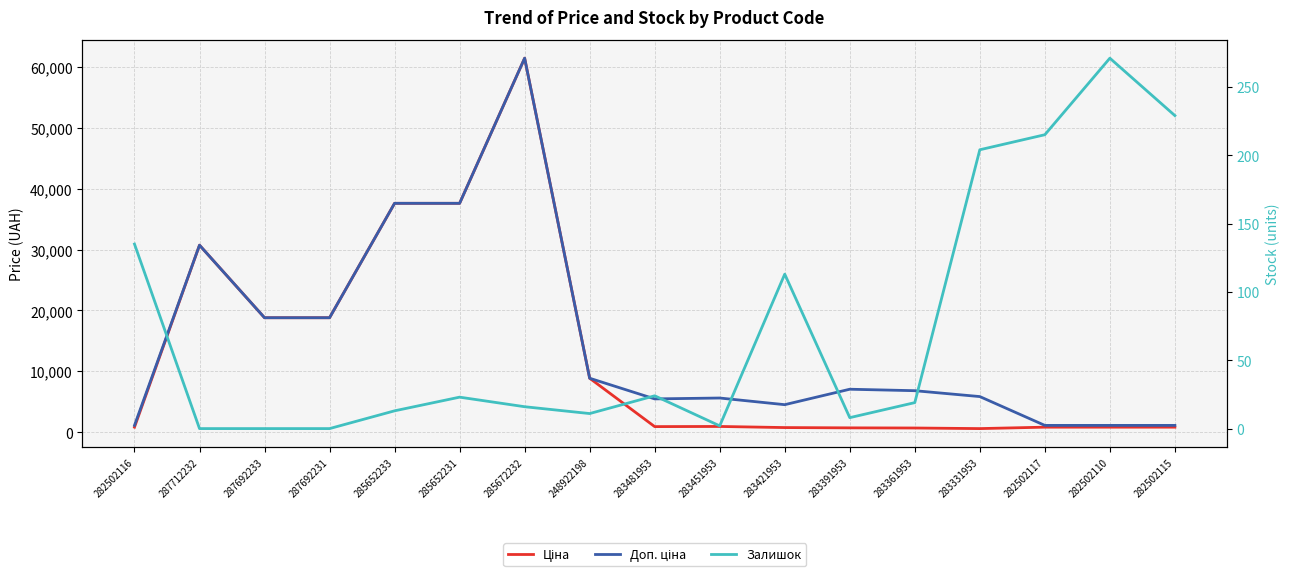

What position from the left is 283361953?

13